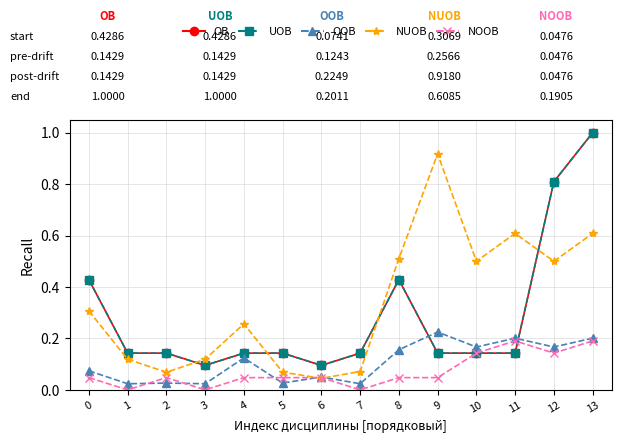

Is this an area chart (filled region under the line)?

No